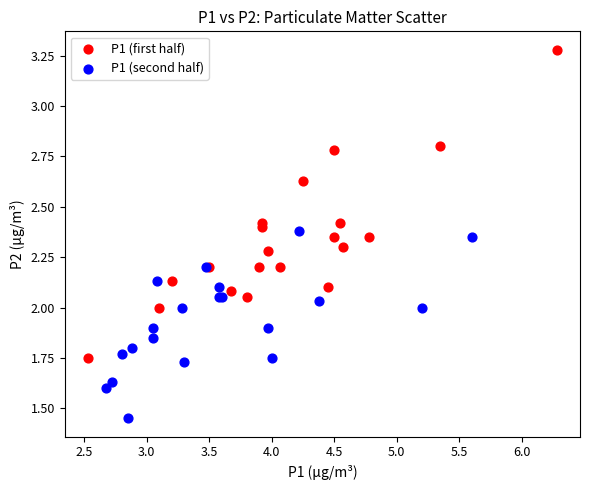

Which series has the largest Y range (max minus min)?

P1 (first half)